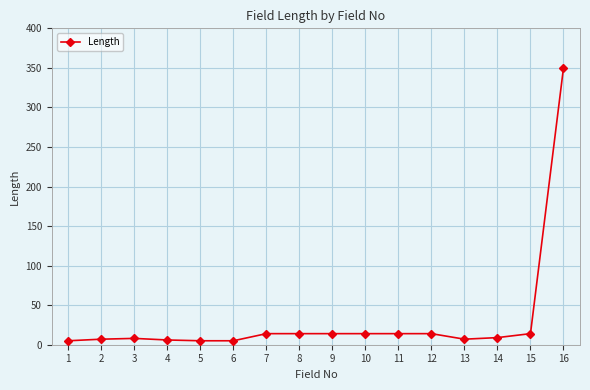

What is the difference between the maximum and minimum values?

345